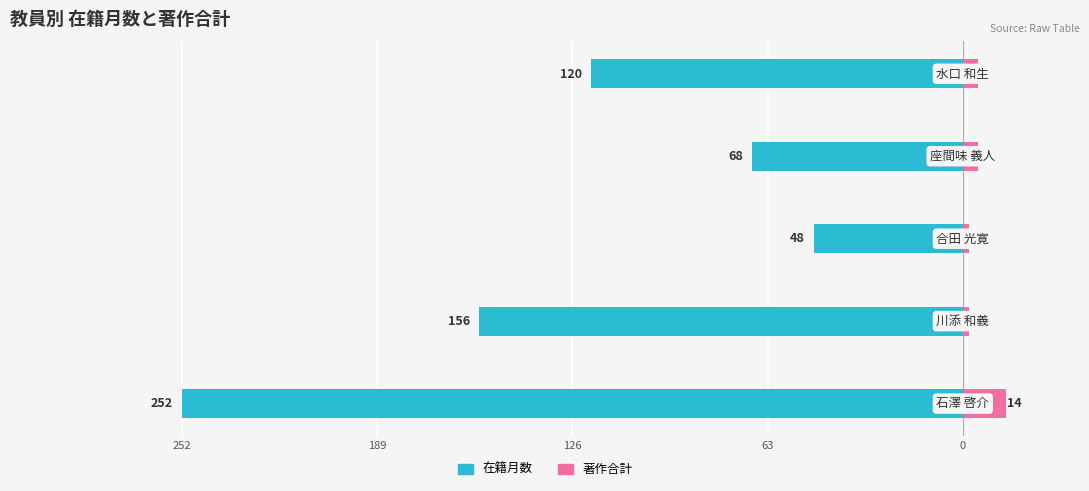

Which has a higher value, 126 or 189?

126